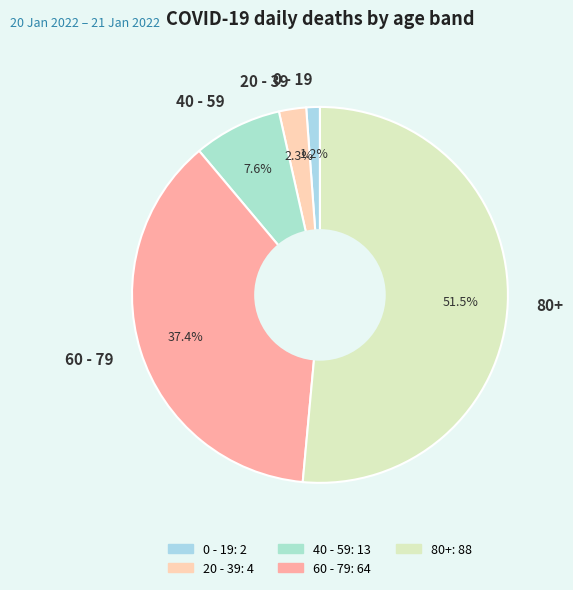

Approximately how many times larger is the value at 80+ compared to 60 - 79?

1.4